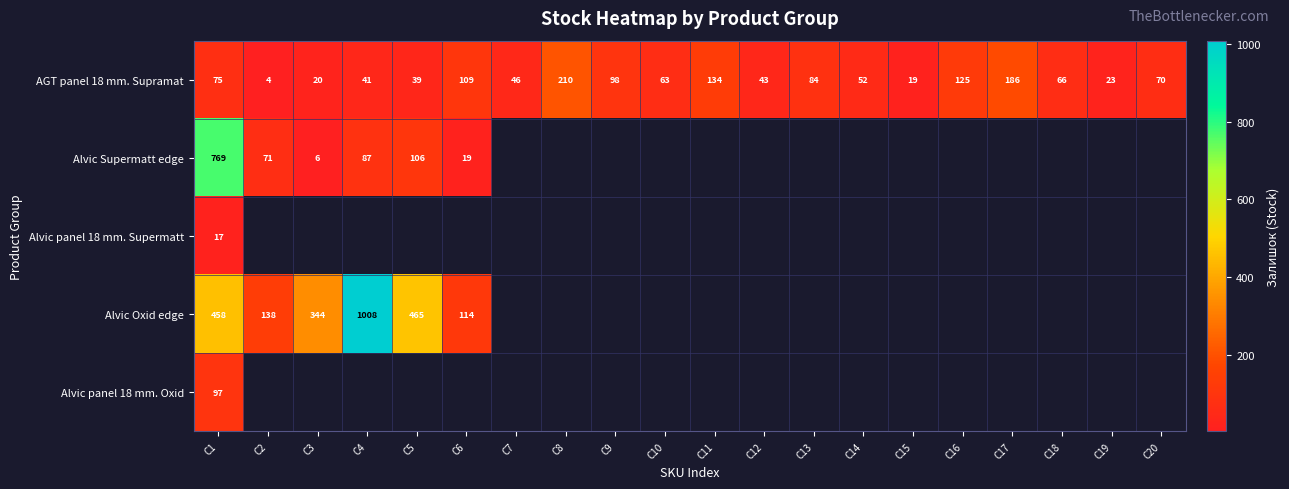

Rank the categories by AGT panel 18 mm. Supramat value from lowest to highest.

C2, C15, C3, C19, C5, C4, C12, C7, C14, C10, C18, C20, C1, C13, C9, C6, C16, C11, C17, C8